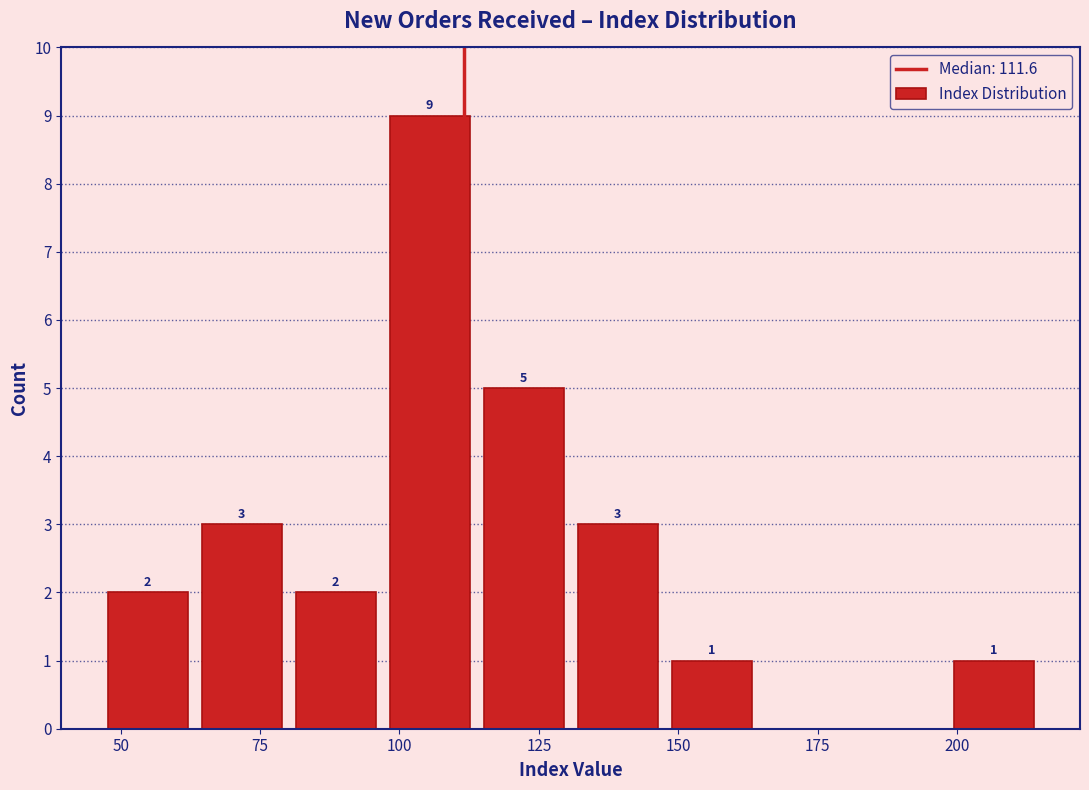

Around what value on the x-axis is the tallest bar? Give the approximate position of its centre, as read against the axis.

105